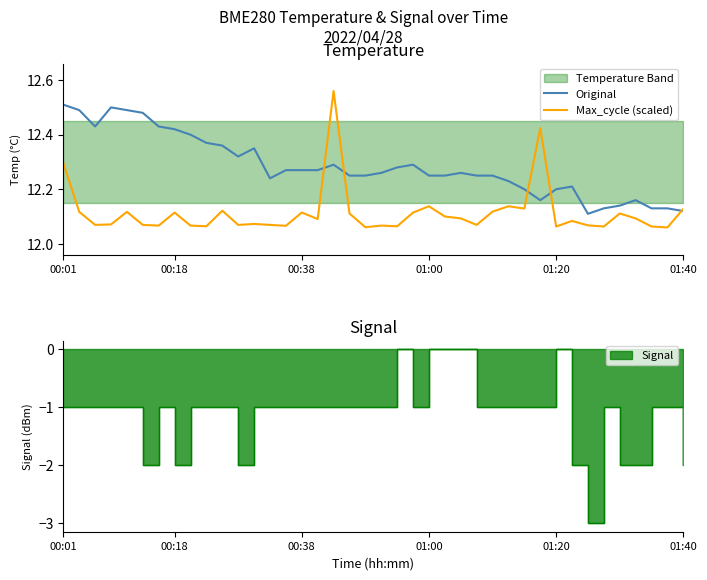

True or false: Original has a value of 5.2 at 00:38.

False